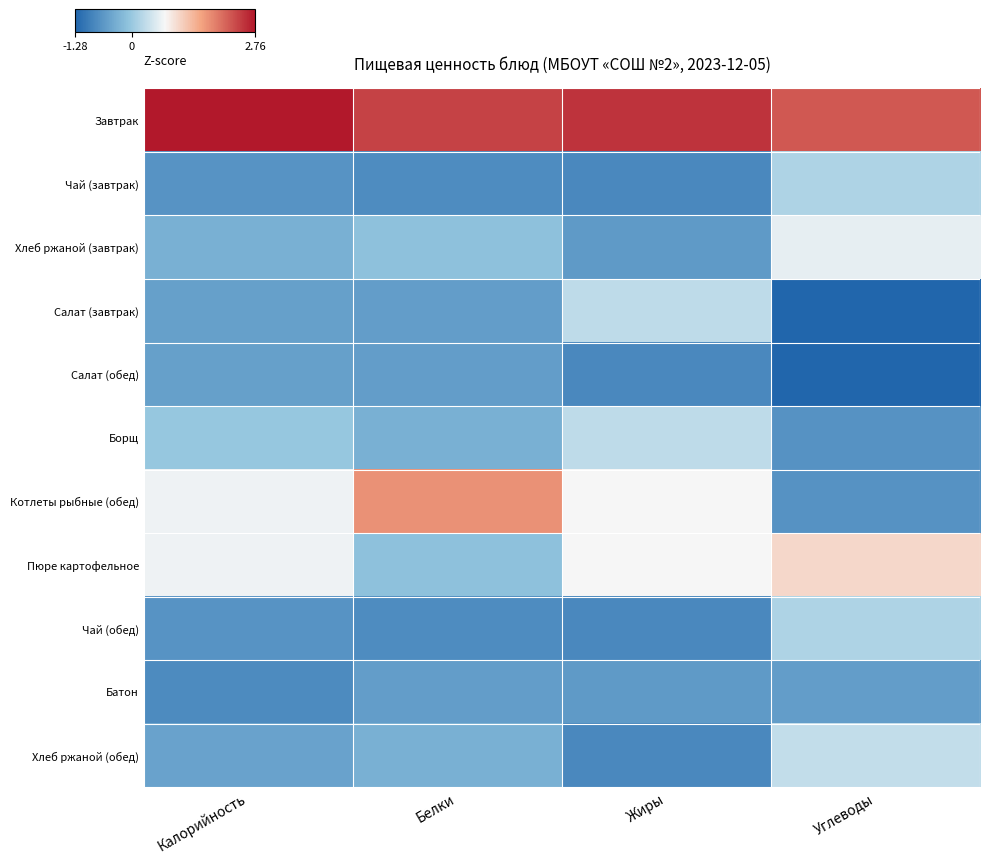

At which category does the chart reach its minimum across all series?

Углеводы